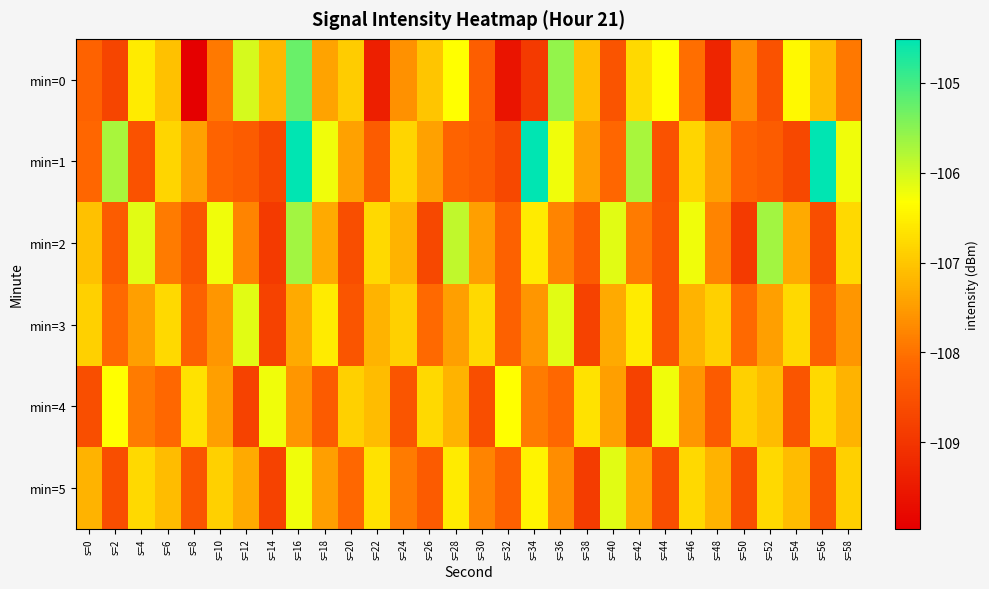

What is the total value across all series at s=48?

-647.0